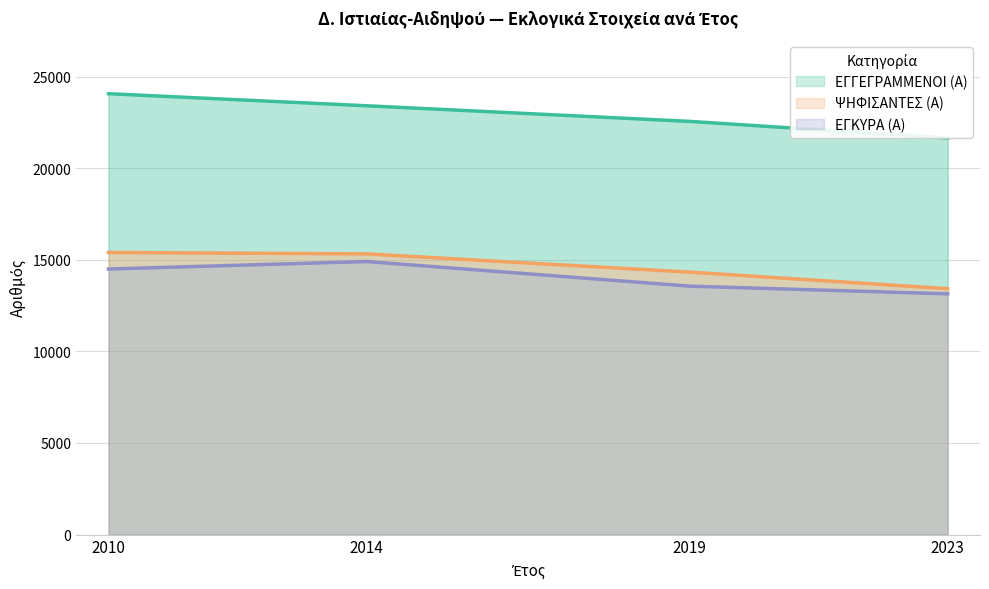

The ΕΓΚΥΡΑ (Α) series shows 13566 at 2019. True or false?

True